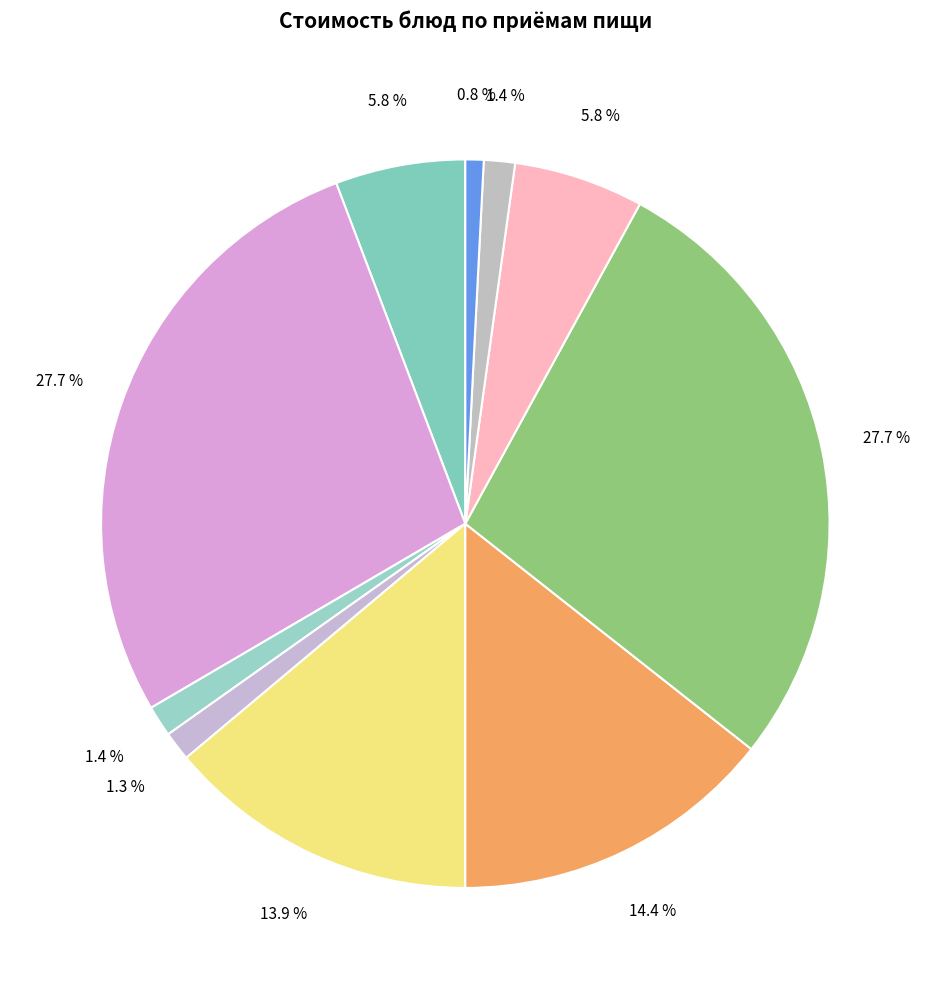

How many segments does this pie chart have?

10